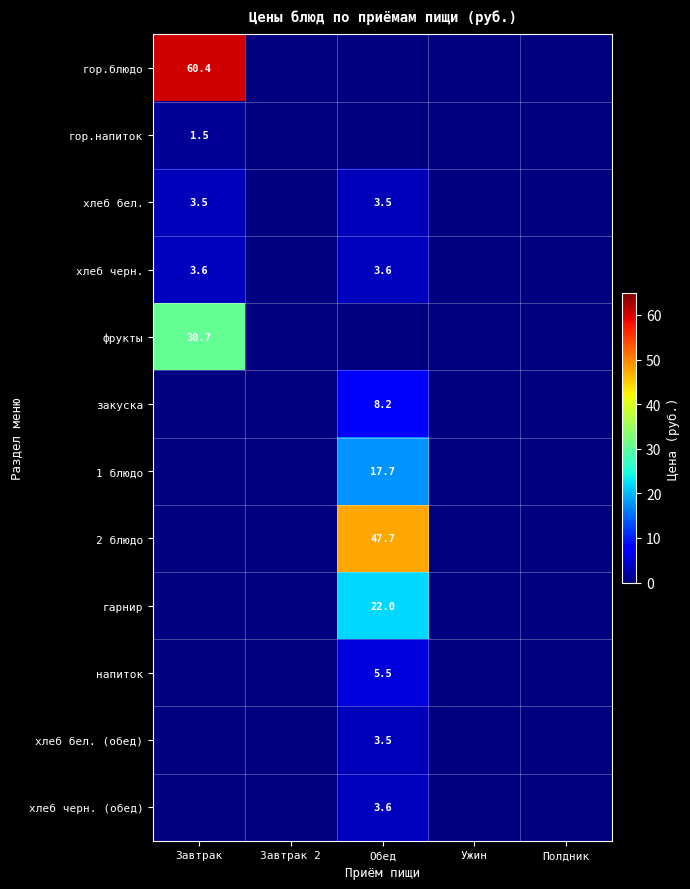

How many distinct data groups are displayed?

12